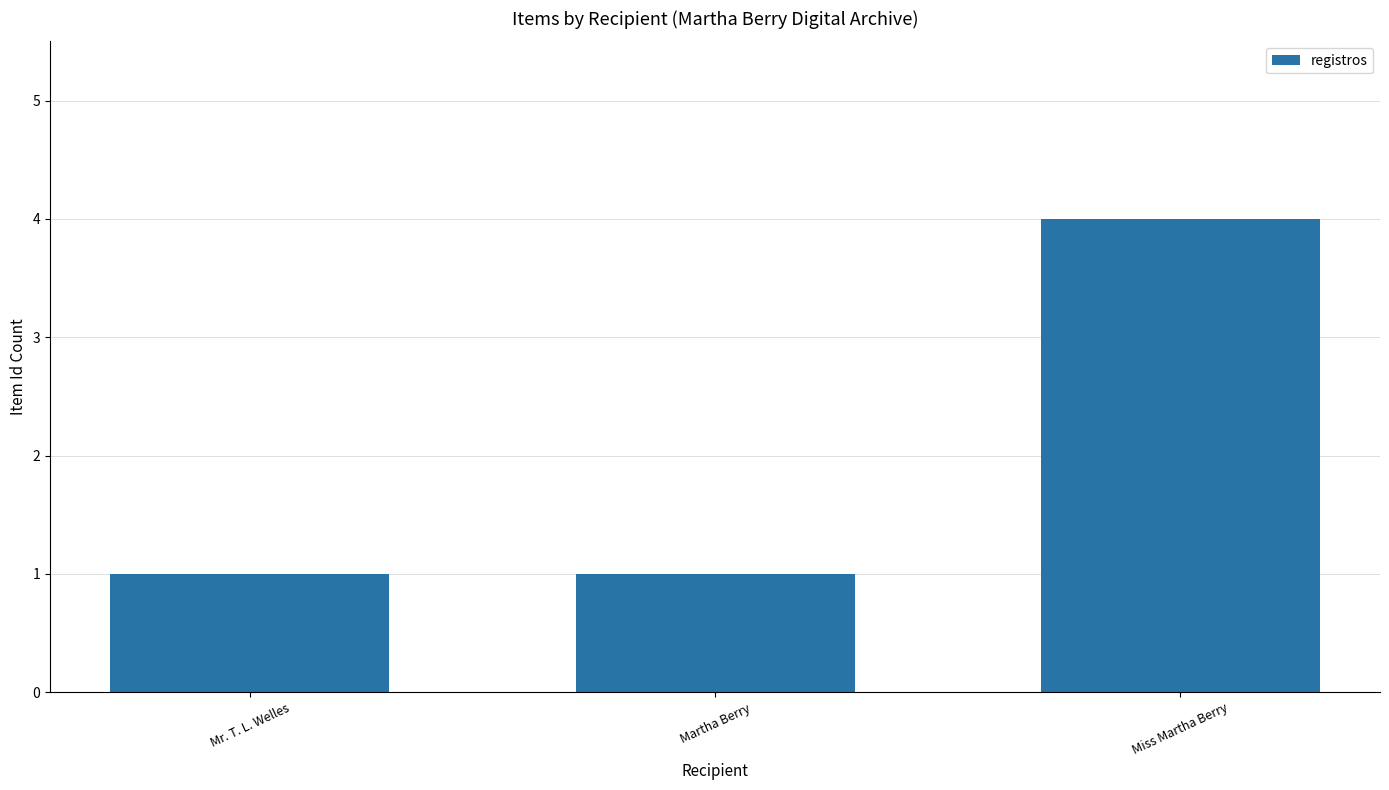

Reading right to left, transcribe all the data shown in this chart.

Miss Martha Berry=4	Martha Berry=1	Mr. T. L. Welles=1